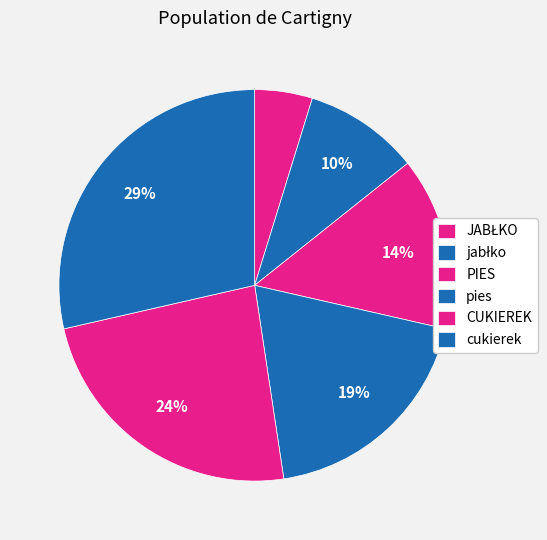

Rank the categories by value from highest to lowest.

cukierek, CUKIEREK, pies, PIES, jabłko, JABŁKO